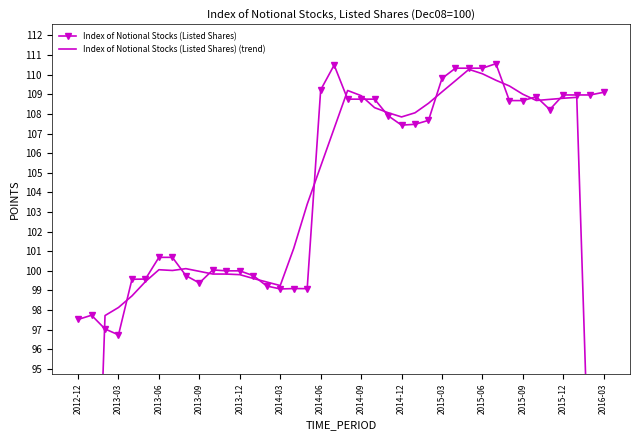

What are all the series names shown in the legend?

Index of Notional Stocks (Listed Shares), Index of Notional Stocks (Listed Shares) (trend)